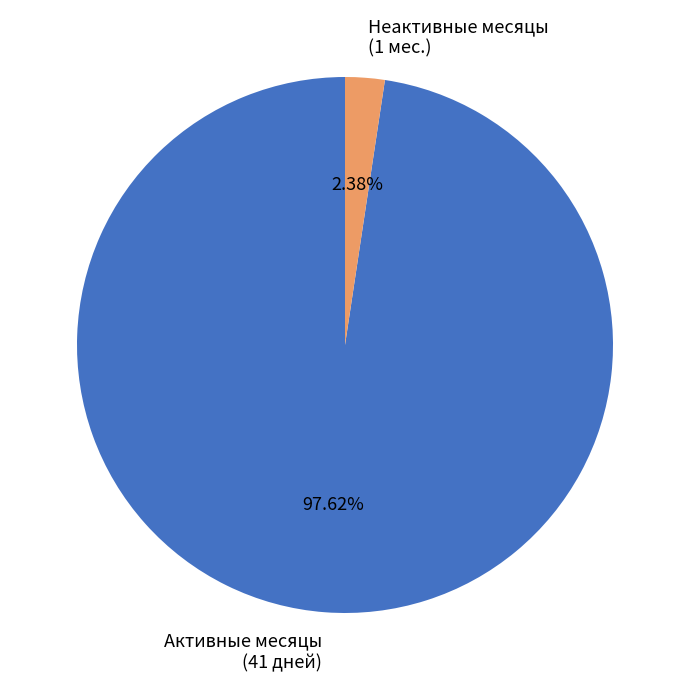

Does Неактивные месяцы (1 мес.) represent more than half of the total?

No